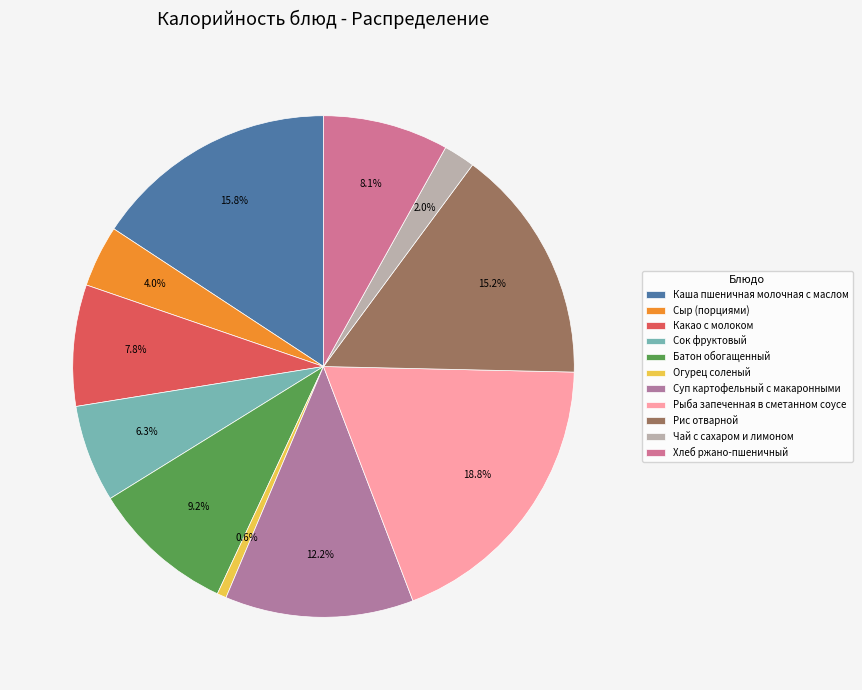

Is there any slice that represents more than half of the pie?

No